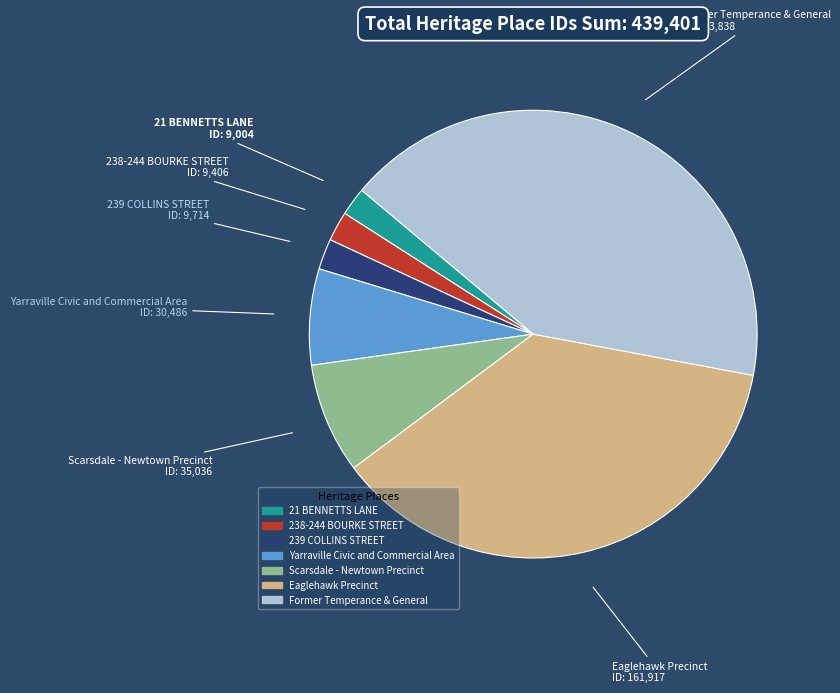

Do 238-244 BOURKE STREET and 21 BENNETTS LANE together represent more than half of the pie?

No